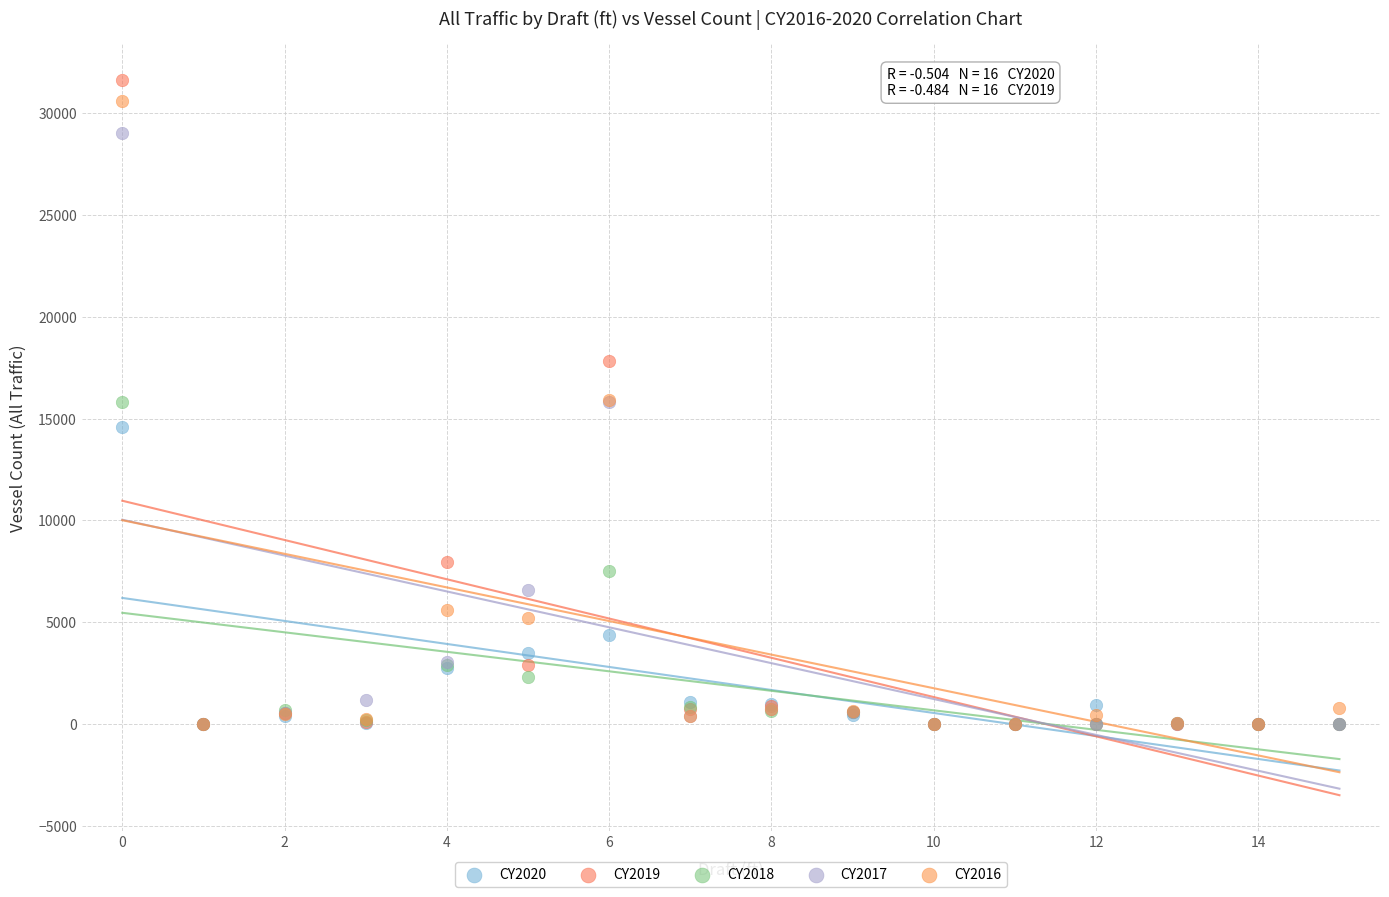

Which series has the largest Y range (max minus min)?

CY2019